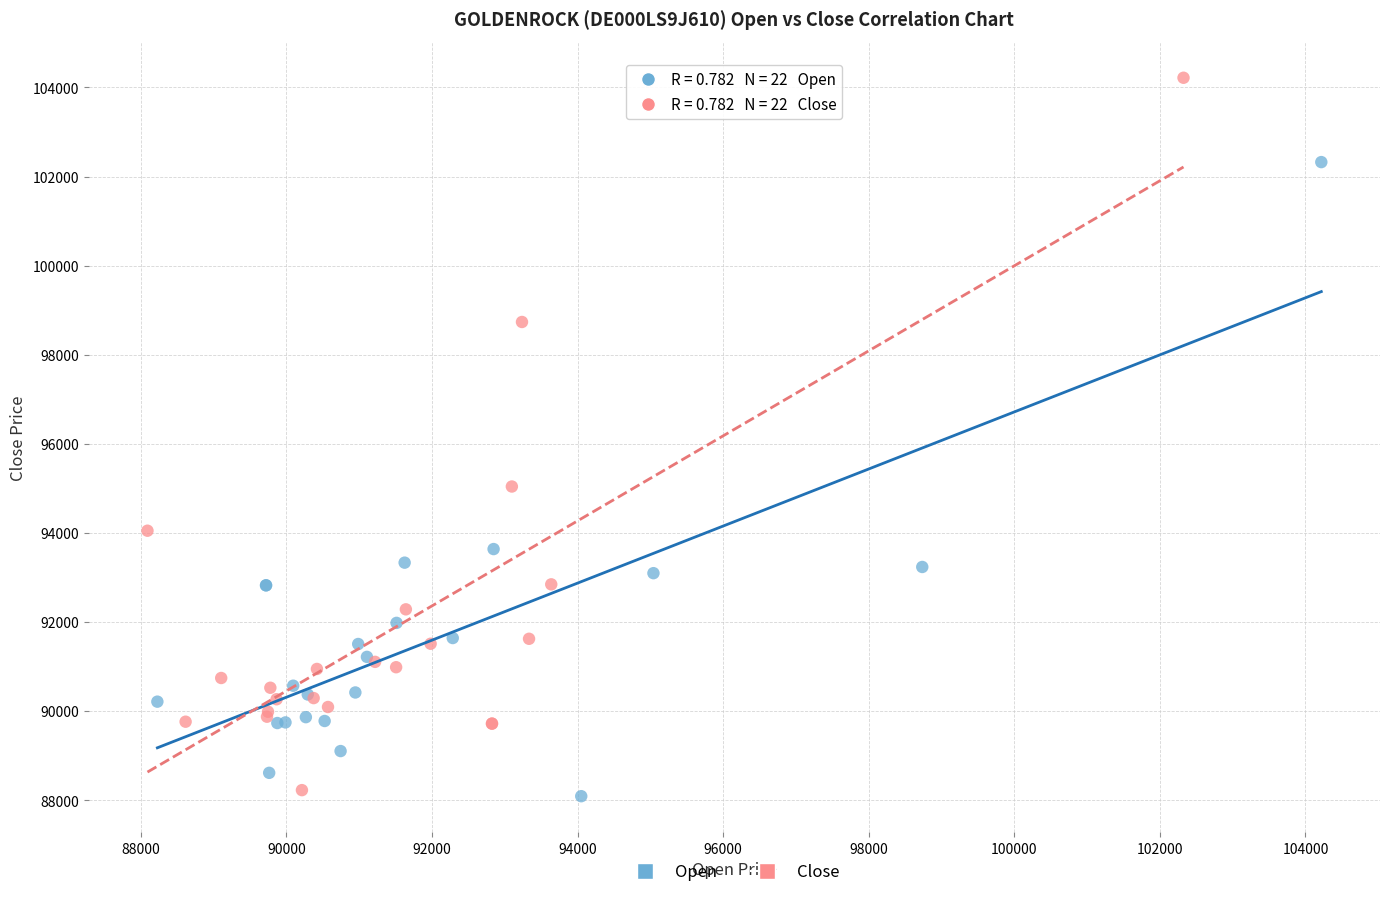

Which series has the largest Y range (max minus min)?

Close